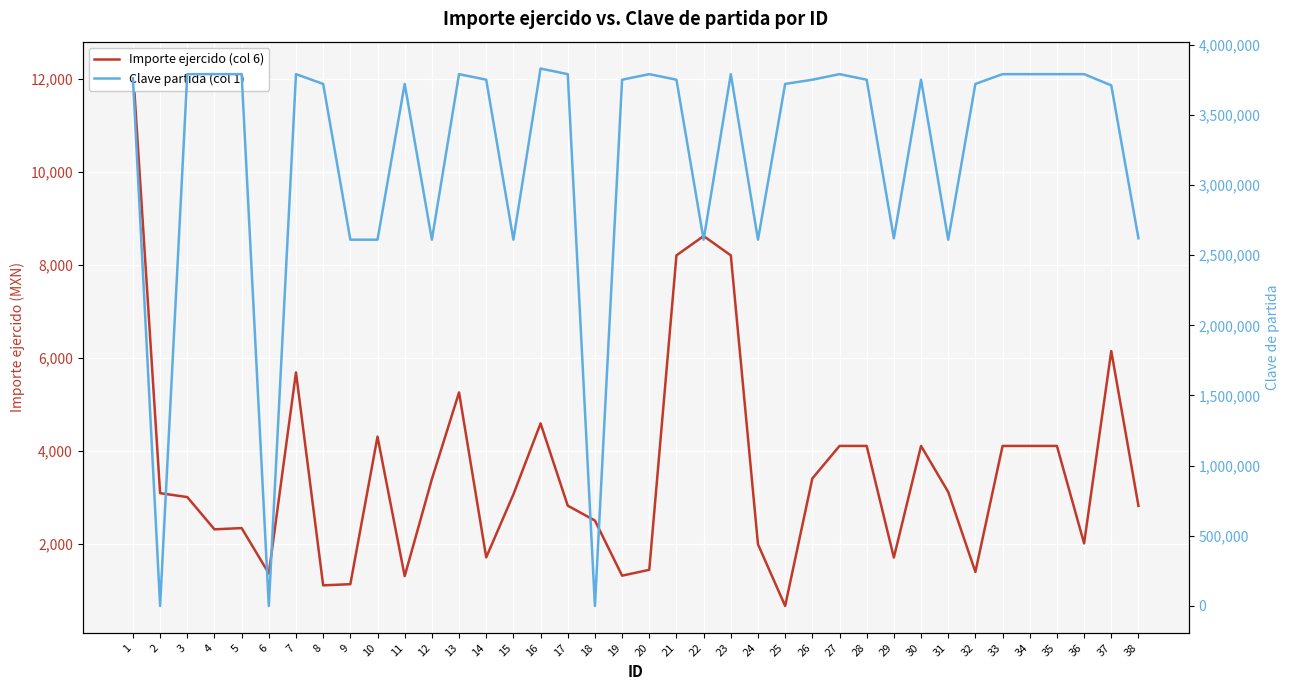

True or false: Clave partida (col 1) has a value of 5201030.1 at 27.

False